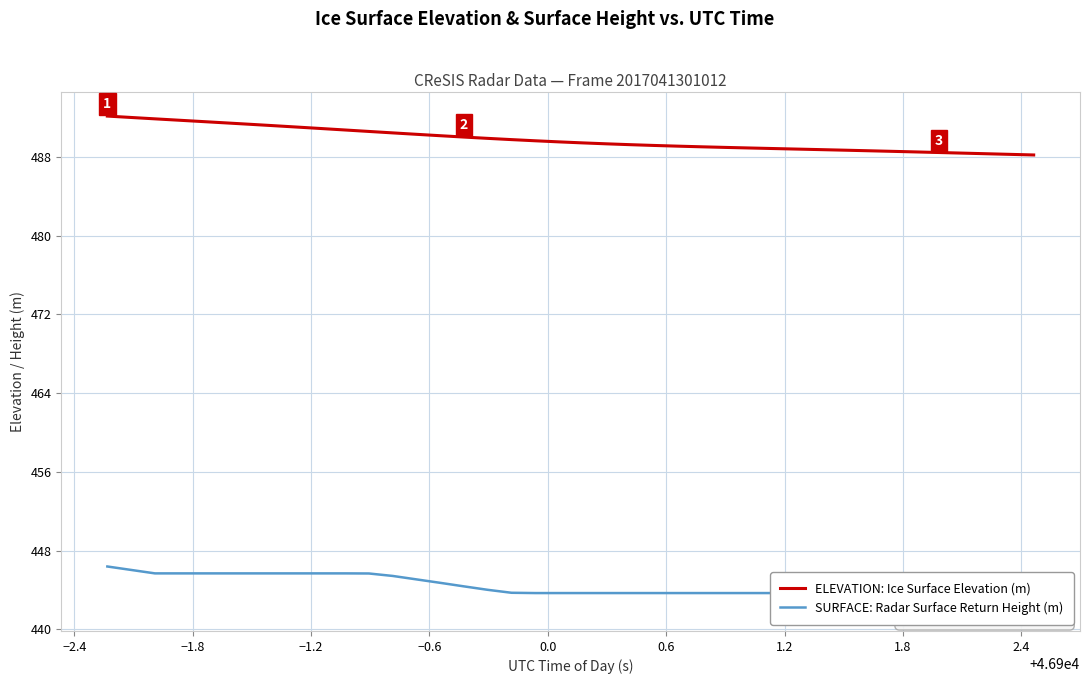

At how many categories does at least one series exceed 448?

40